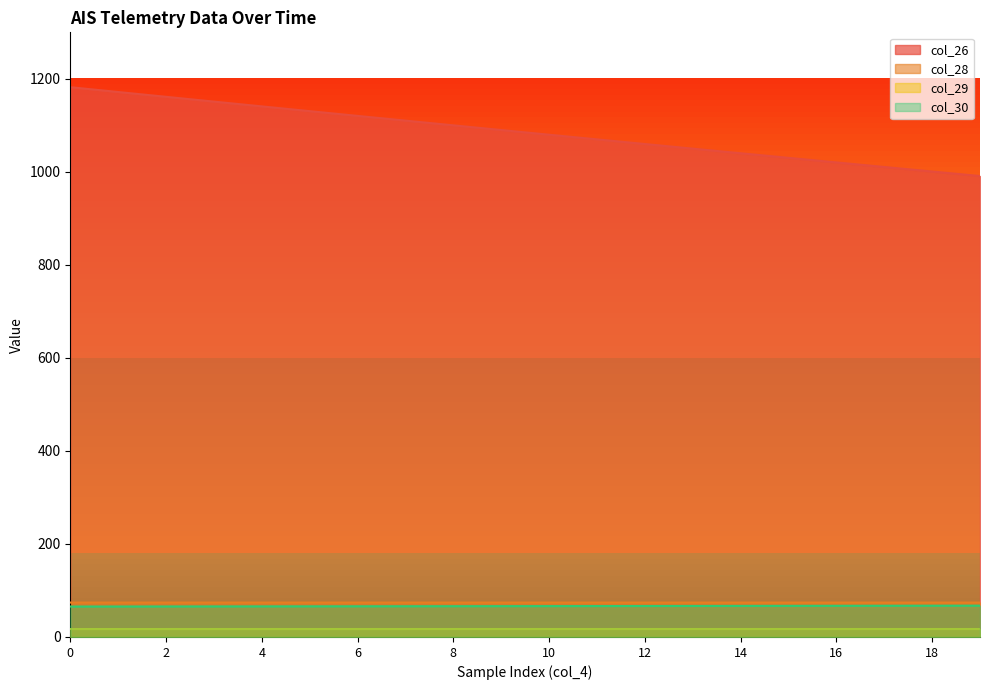

Reading left to right, transcribe all the data shown in this chart.

col_26: 0=1182.1	1=1171.7	2=1161.4	3=1151.1	4=1140.8	5=1130.6	6=1120.4	7=1110.2	8=1100.1	9=1090.0	10=1079.9	11=1069.9	12=1059.9	13=1049.9	14=1040.0	15=1030.2	16=1020.3	17=1010.5	18=1000.8	19=991.1
col_28: 0=74.0	1=74.0	2=74.0	3=74.0	4=74.0	5=74.0	6=74.0	7=74.0	8=74.0	9=74.0	10=74.0	11=74.0	12=74.0	13=74.0	14=74.0	15=74.0	16=74.0	17=74.0	18=74.0	19=74.0
col_29: 0=17.1	1=17.1	2=17.1	3=17.1	4=17.1	5=17.1	6=17.1	7=17.1	8=17.1	9=17.1	10=17.1	11=17.1	12=17.1	13=17.1	14=17.1	15=17.1	16=17.1	17=17.1	18=17.1	19=17.1
col_30: 0=65.5	1=65.5	2=65.6	3=65.7	4=65.8	5=65.9	6=66.0	7=66.1	8=66.2	9=66.3	10=66.4	11=66.5	12=66.6	13=66.7	14=66.8	15=66.9	16=67.0	17=67.1	18=67.2	19=67.3